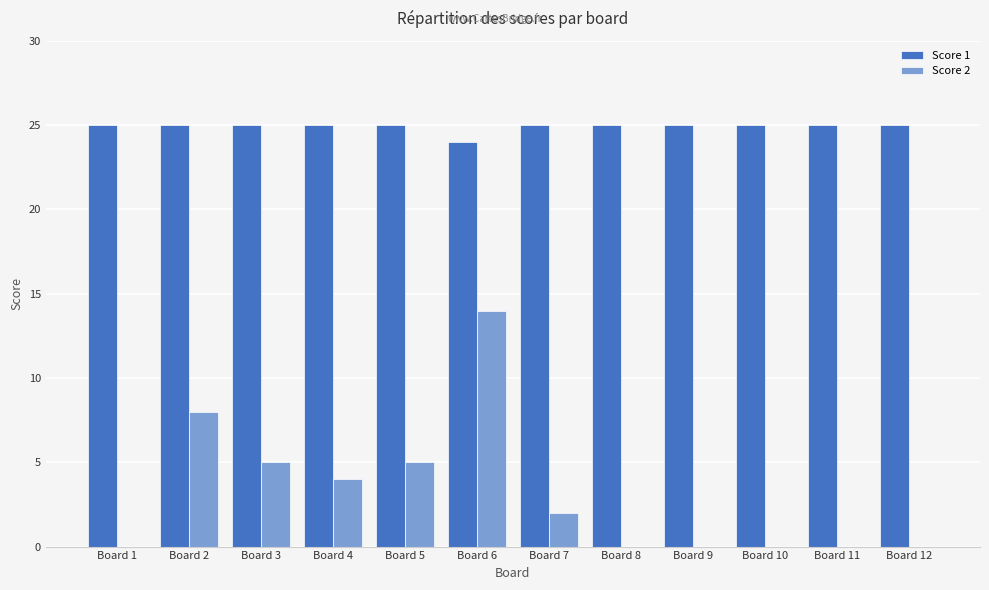

Which series has the largest range (max minus min)?

Score 2